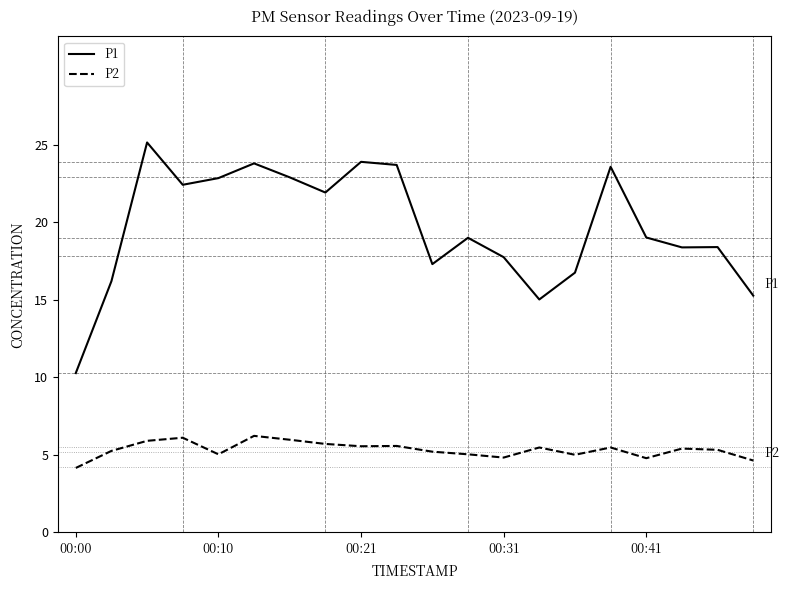

Which series has the widest spread of values?

P1